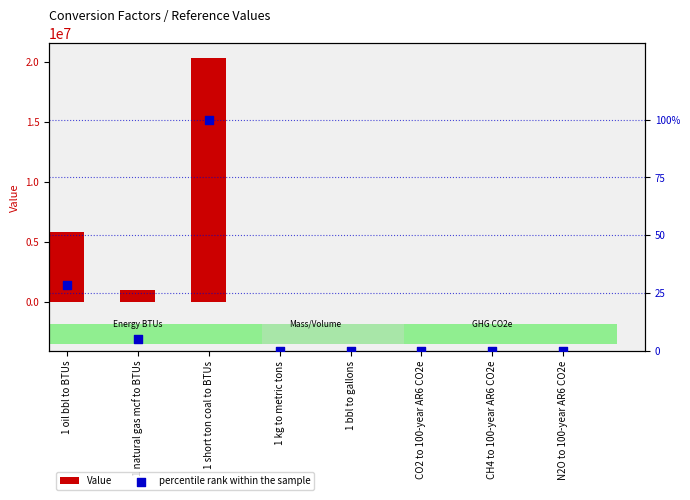

What is the total value across all series at 1 oil bbl to BTUs?

5800028.4